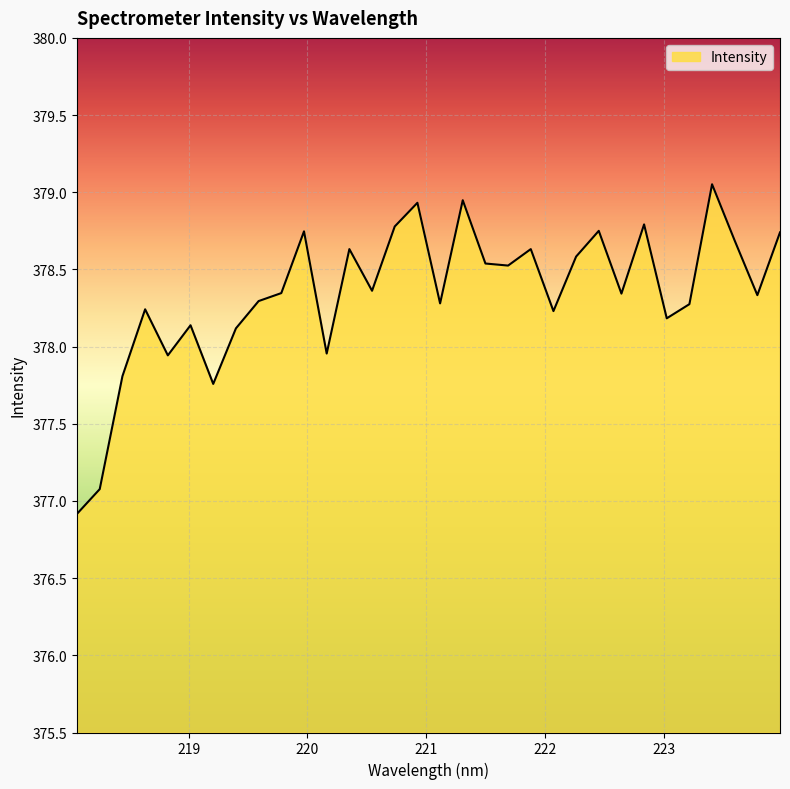

What is the smallest value displayed?

376.9